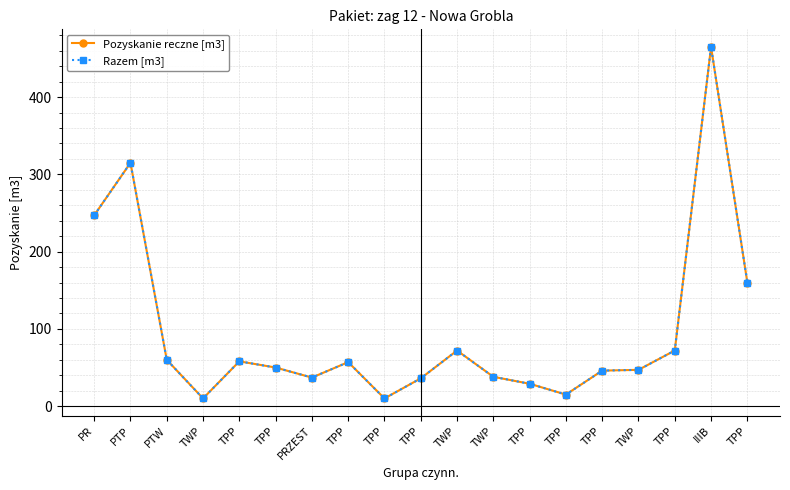

Does the chart display data point markers on the line(s)?

Yes